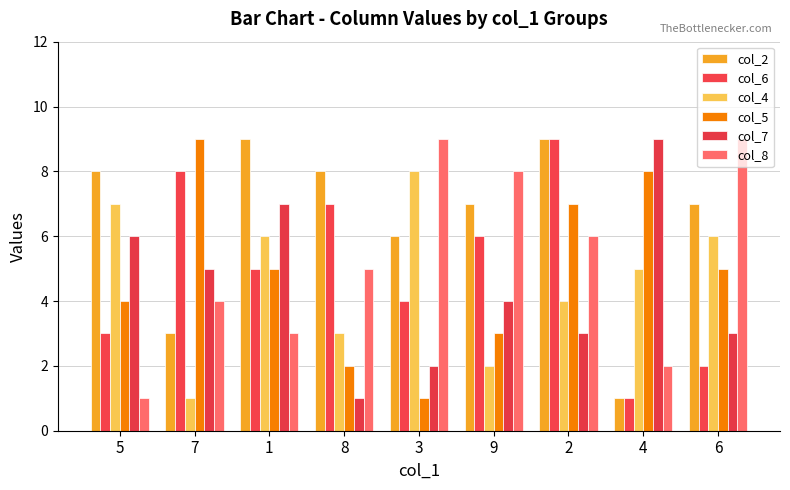

Reading left to right, list all the values displayed in this chart.

col_2: 5=8	7=3	1=9	8=8	3=6	9=7	2=9	4=1	6=7
col_6: 5=3	7=8	1=5	8=7	3=4	9=6	2=9	4=1	6=2
col_4: 5=7	7=1	1=6	8=3	3=8	9=2	2=4	4=5	6=6
col_5: 5=4	7=9	1=5	8=2	3=1	9=3	2=7	4=8	6=5
col_7: 5=6	7=5	1=7	8=1	3=2	9=4	2=3	4=9	6=3
col_8: 5=1	7=4	1=3	8=5	3=9	9=8	2=6	4=2	6=9